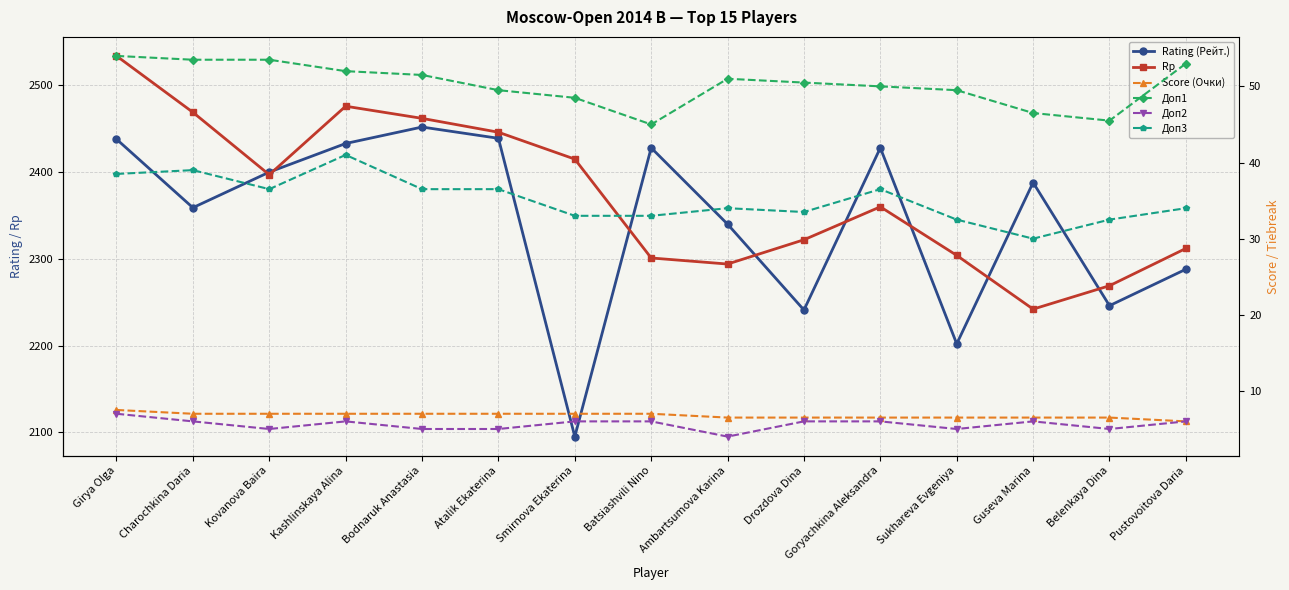

True or false: Доп1 has more than 1 points higher than both neighbors.

False